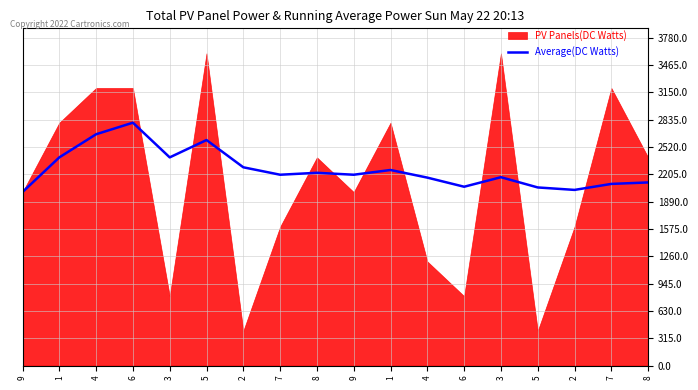

True or false: the data shows 1439.7 at 3.

False